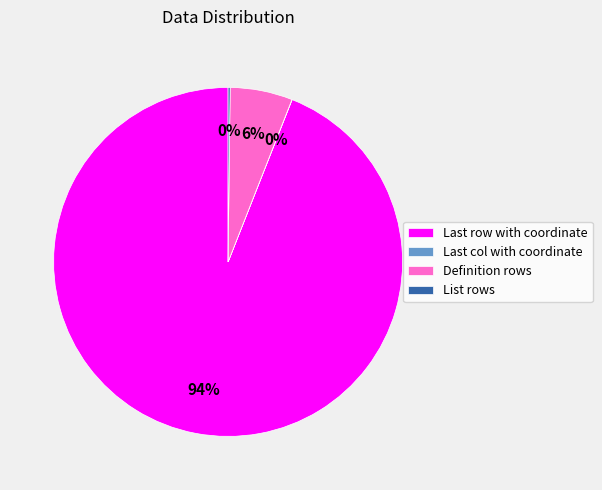

Which slice is the largest?

Last row with coordinate